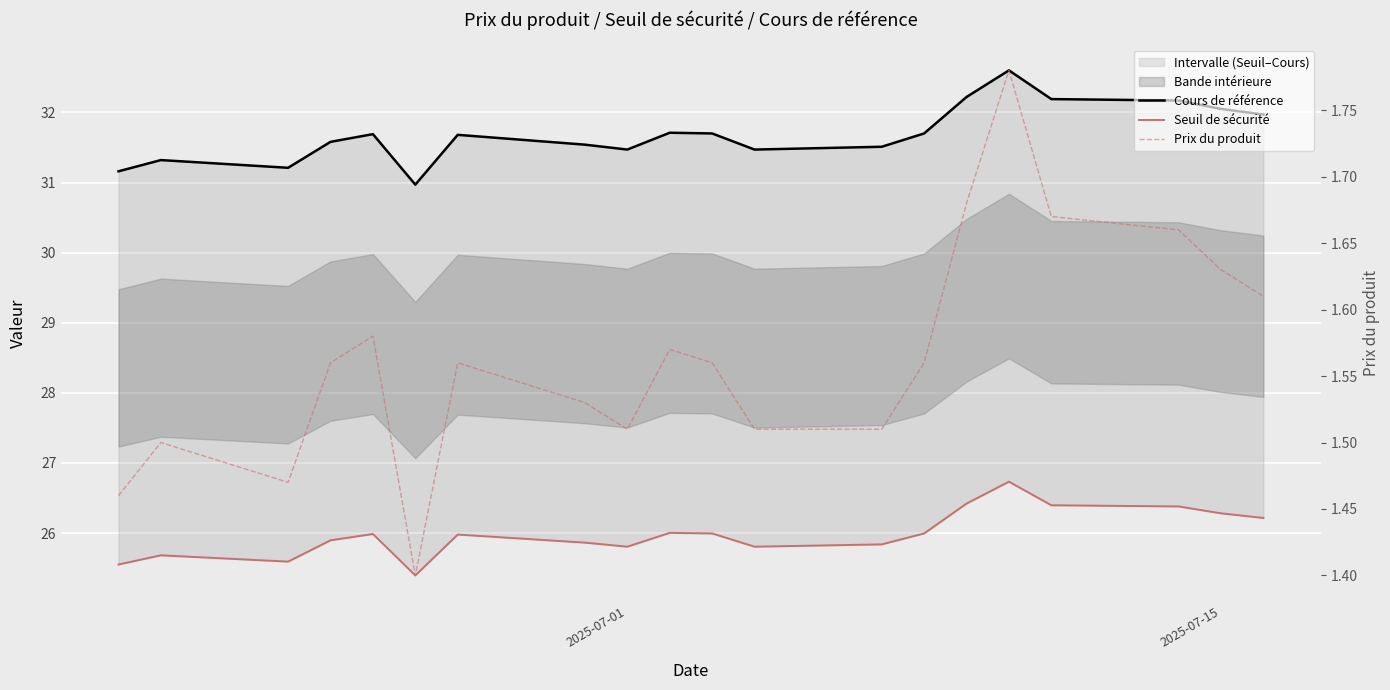

List the series in order of their peak value, highest first.

Cours de référence, Seuil de sécurité, Prix du produit